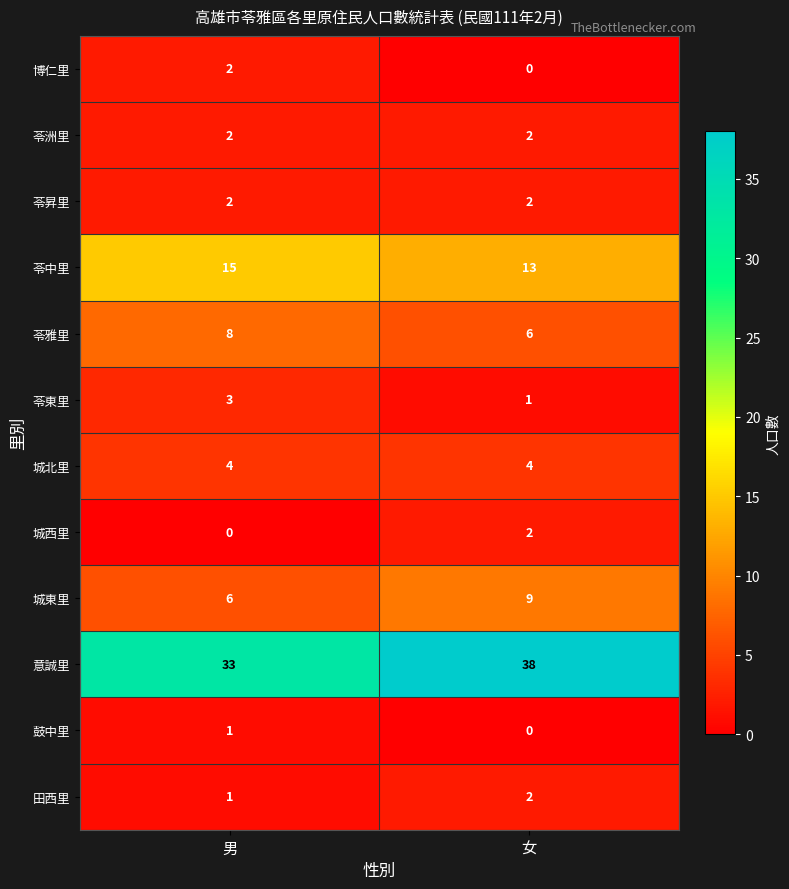

What is the sum of all 意誠里 values?

71